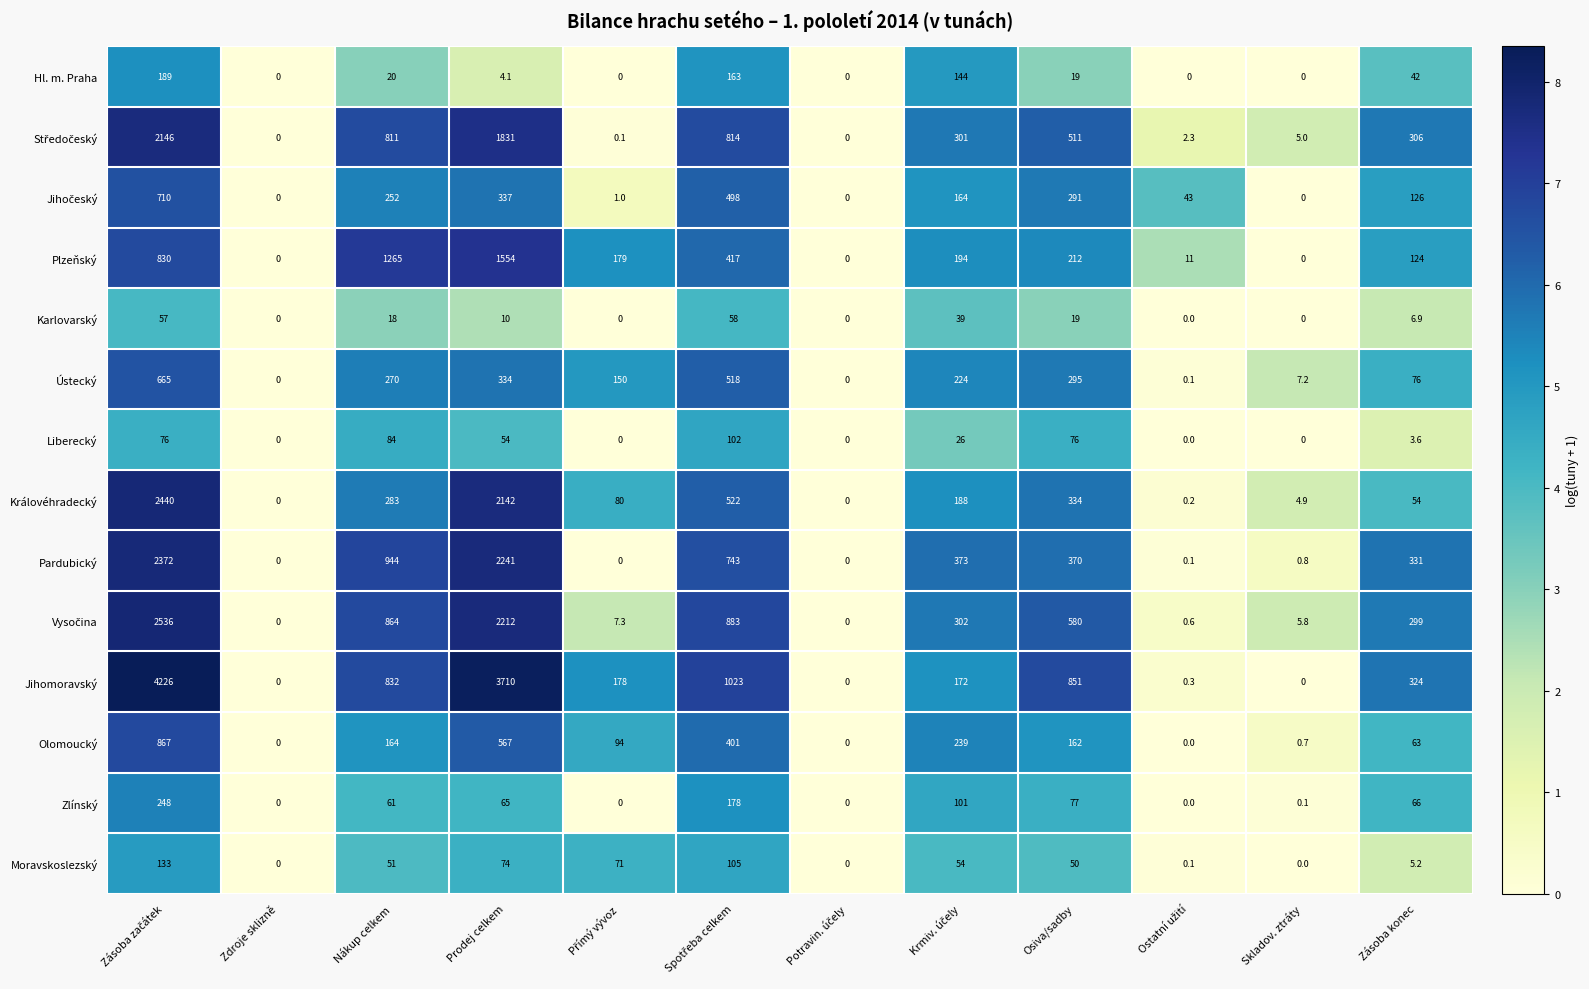

The value of Hl. m. Praha at Skladov. ztráty is -74.3. True or false?

False